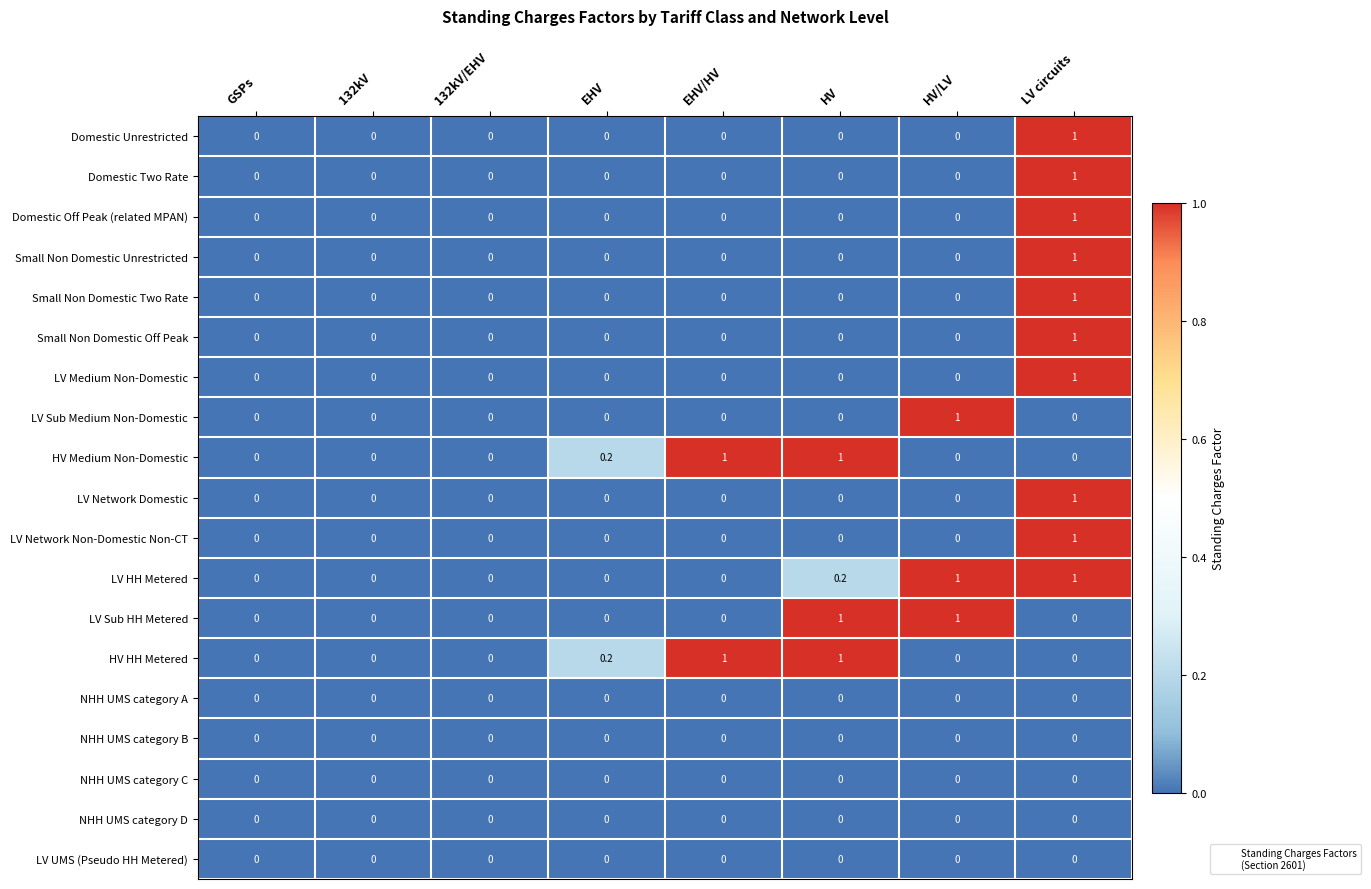

What is the difference between the maximum and minimum values in the LV Network Non-Domestic Non-CT series?

1.0